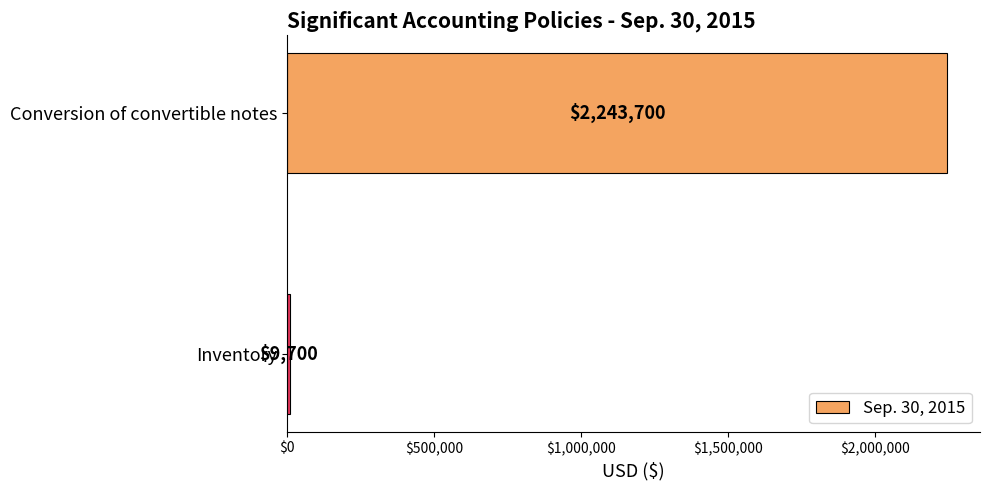

What is the sum of all values?

2253400